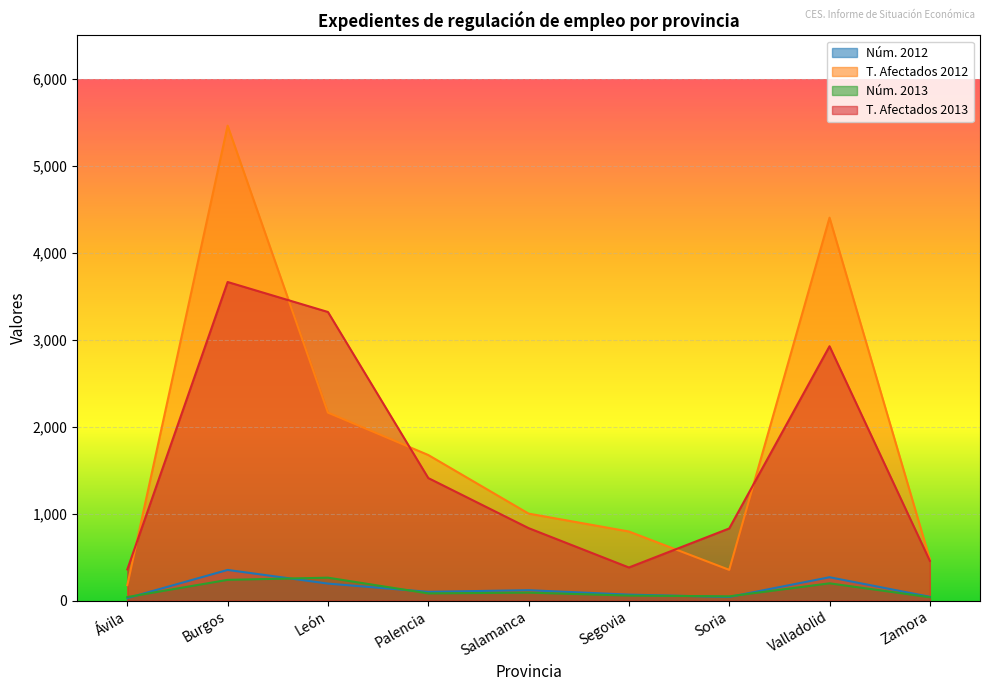

What is the approximate value of T. Afectados 2012 at Salamanca, to the nearest 10?

1000